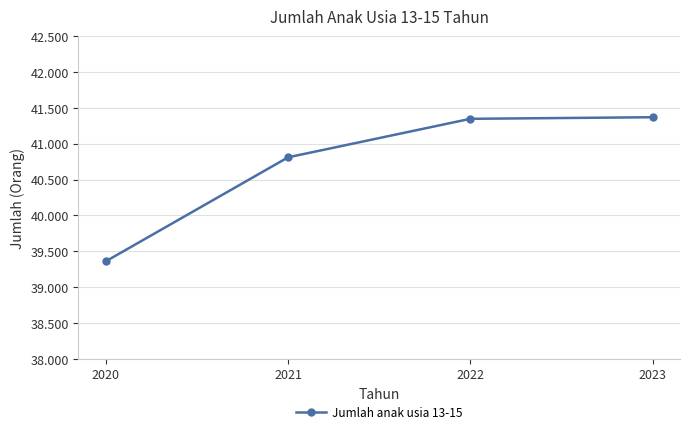

Does the chart have visible grid lines?

Yes